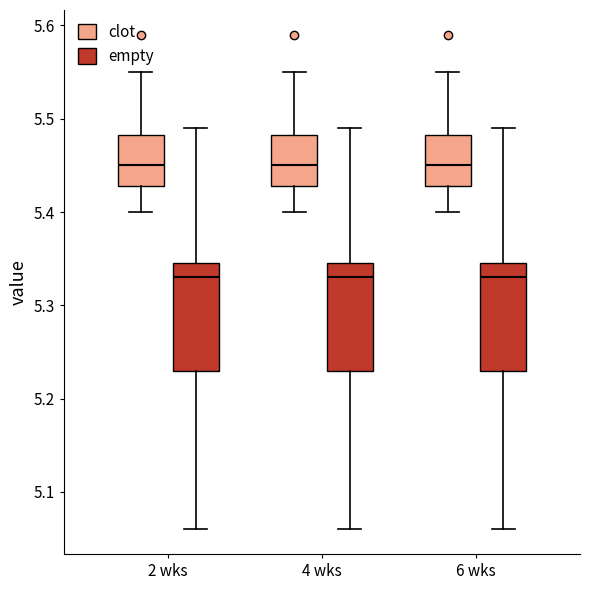

Where is the upper edge of the box for 4 wks (clot) on the y-axis? The values are not printed on the chart, so give them approximately, as read against the axis.

5.48